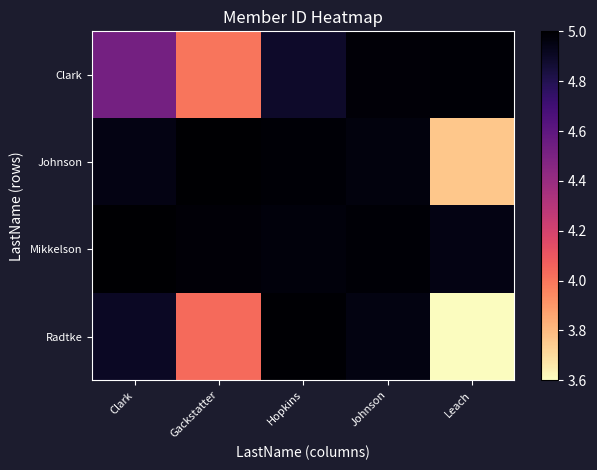

Between Hopkins and Johnson, which series saw the biggest shift?

Clark